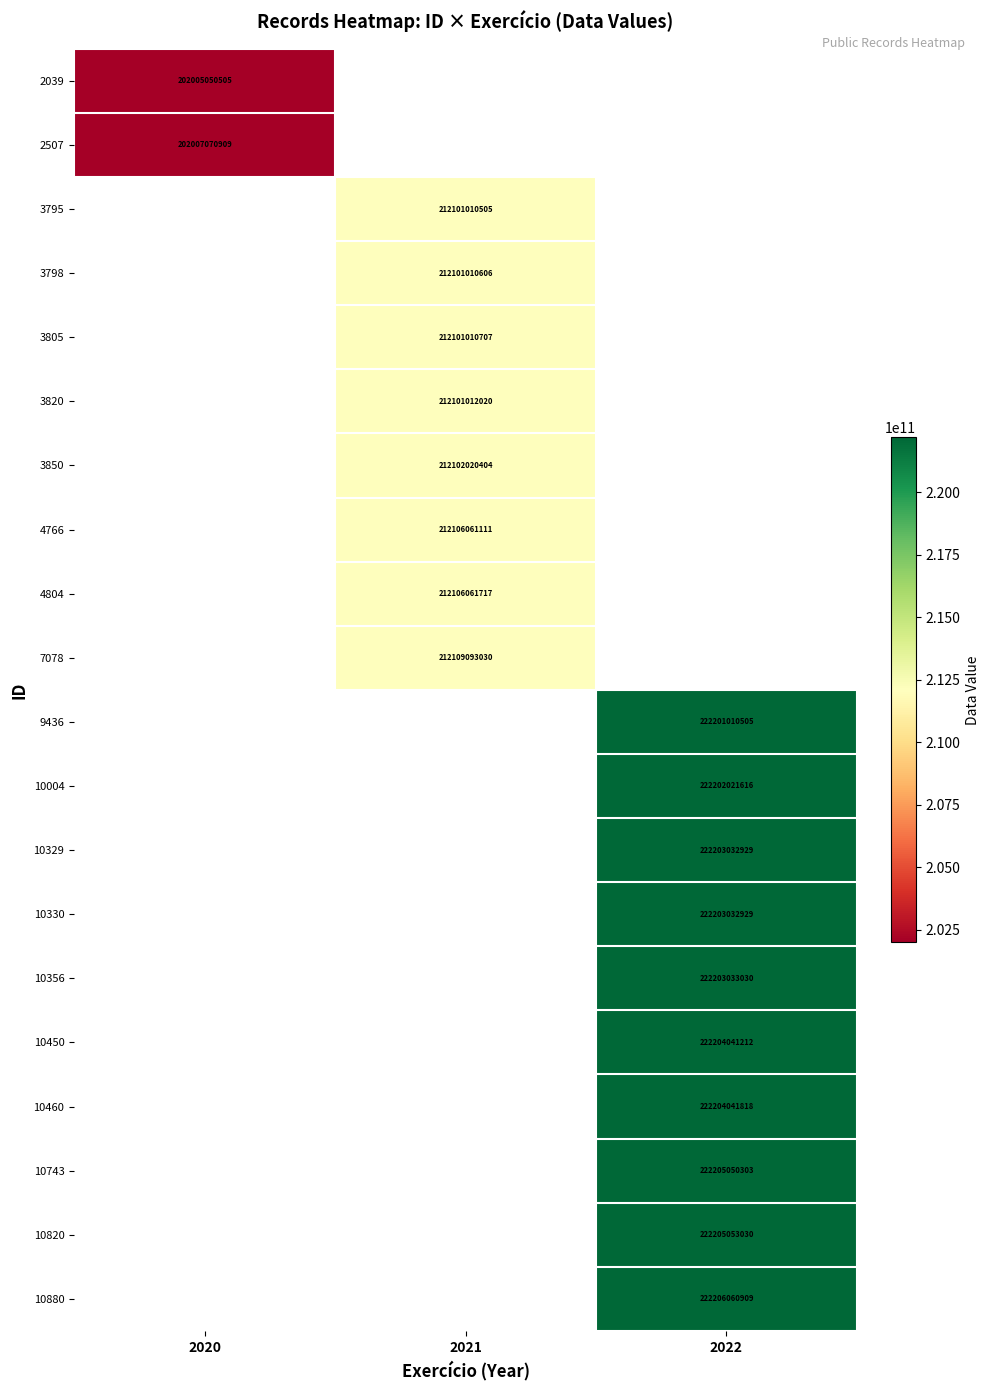

The 3820 series shows 317304417565 at 2021. True or false?

False